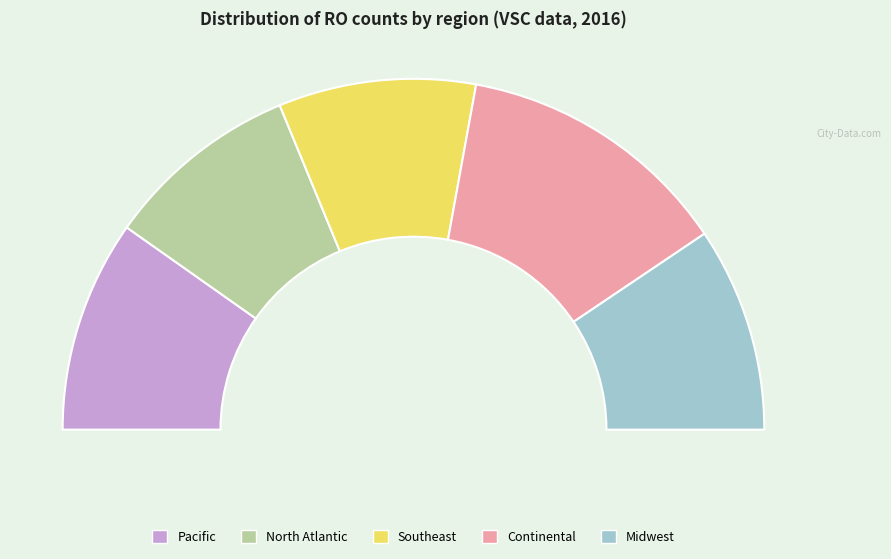

Rank the categories by value from lowest to highest.

North Atlantic, Southeast, Midwest, Pacific, Continental